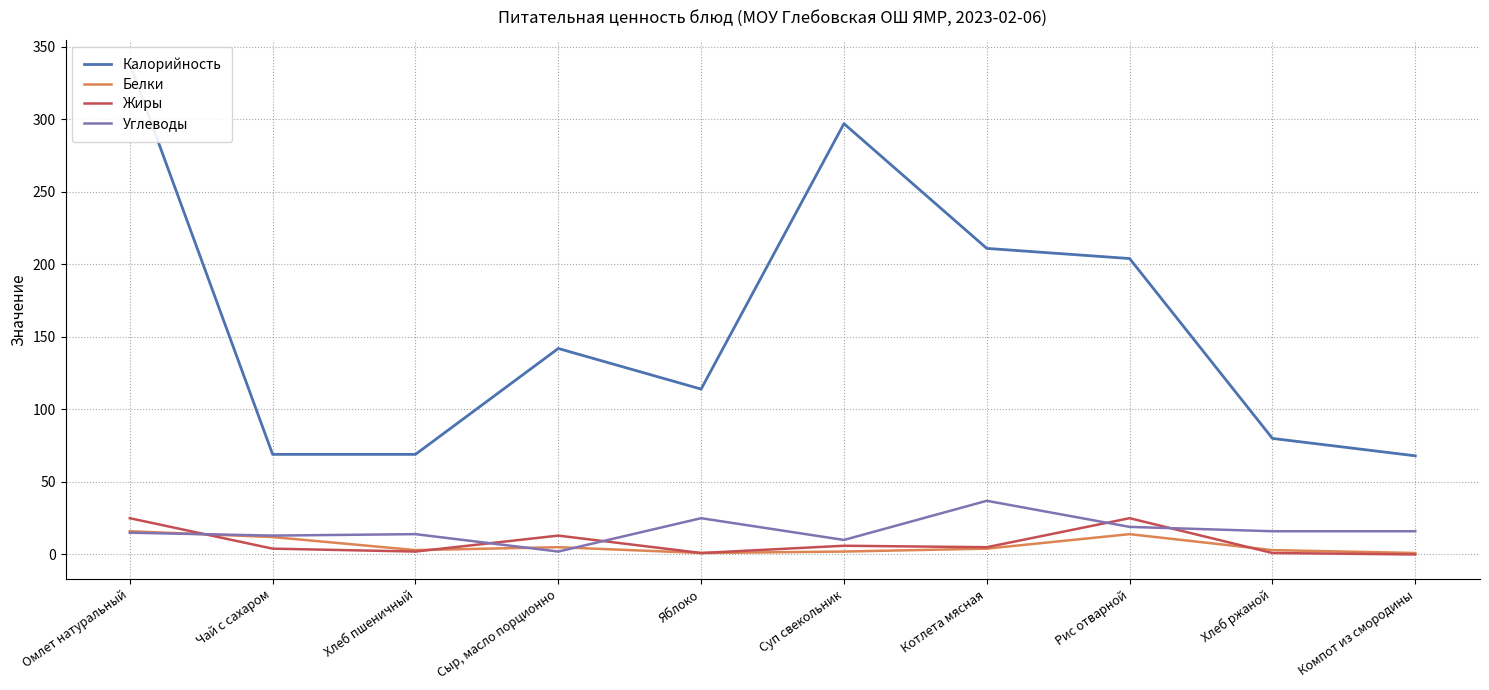

What is the sum of the Углеводы values at Чай с сахаром and Яблоко?

38